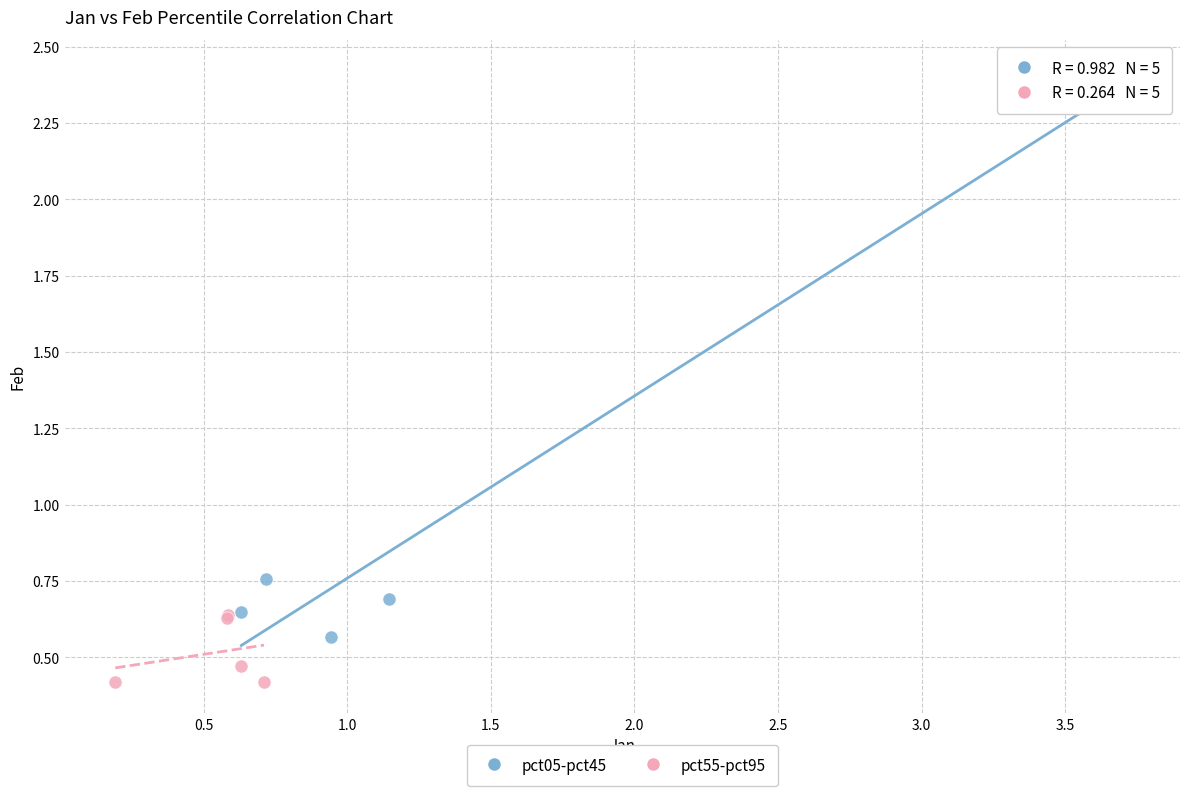

Which series reaches the minimum Y coordinate?

pct55-pct95